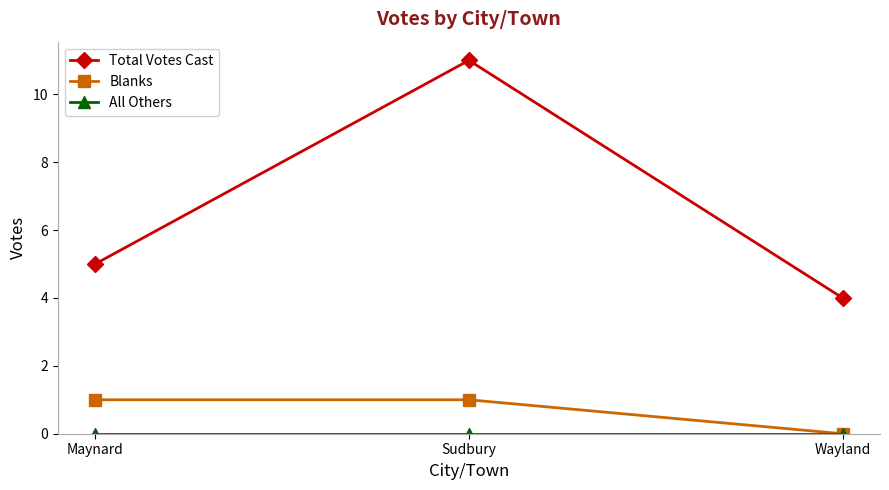

What is the total value across all series at Wayland?

4